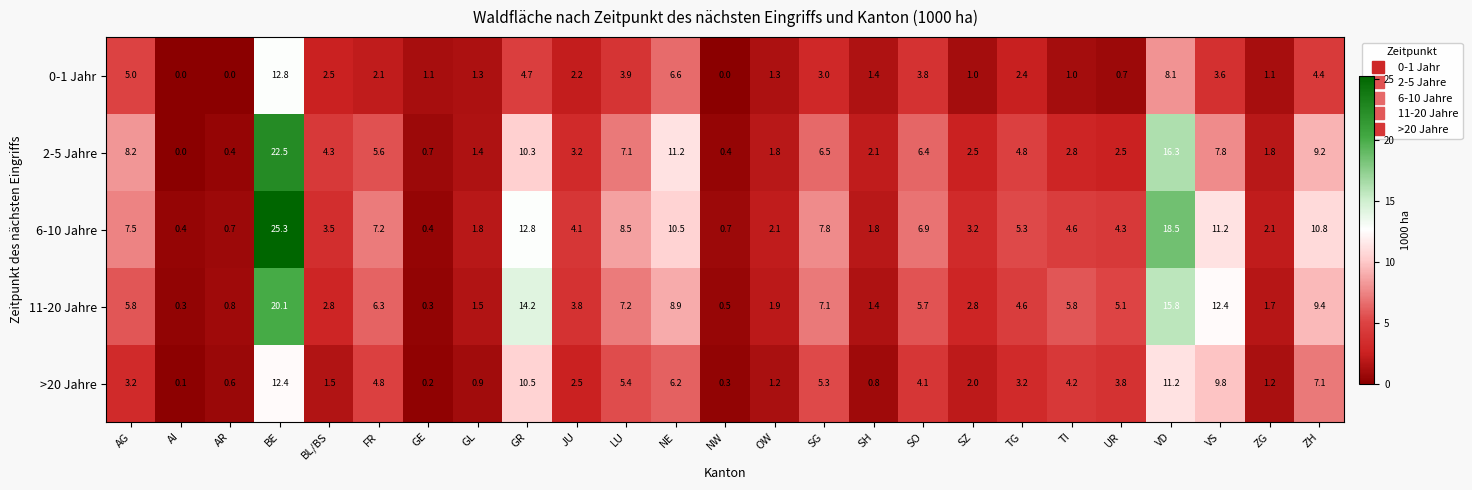

What is the sum of all >20 Jahre values?

102.5